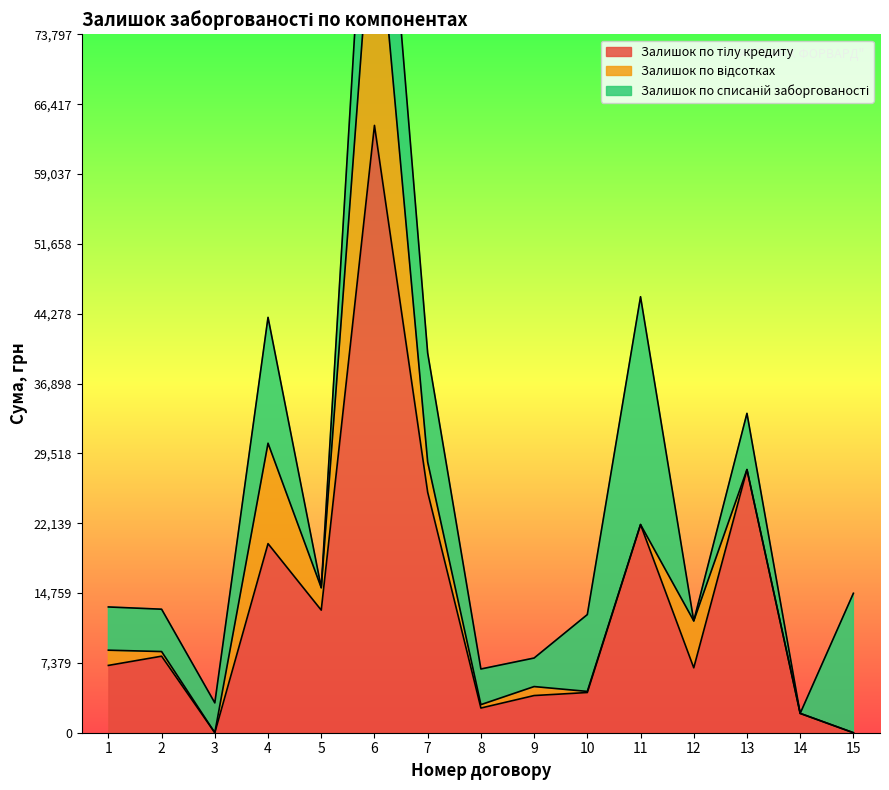

Between 12 and 1, which is larger?

1